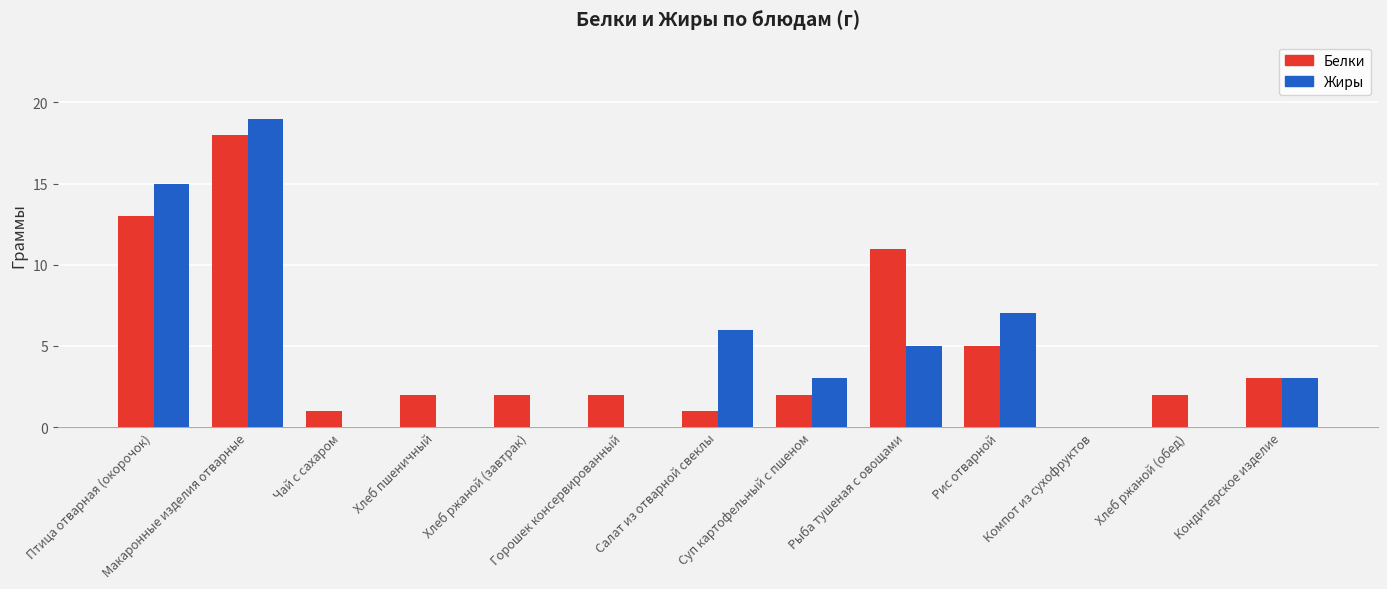

What is the difference between the Жиры values at Салат из отварной свеклы and Макаронные изделия отварные?

13